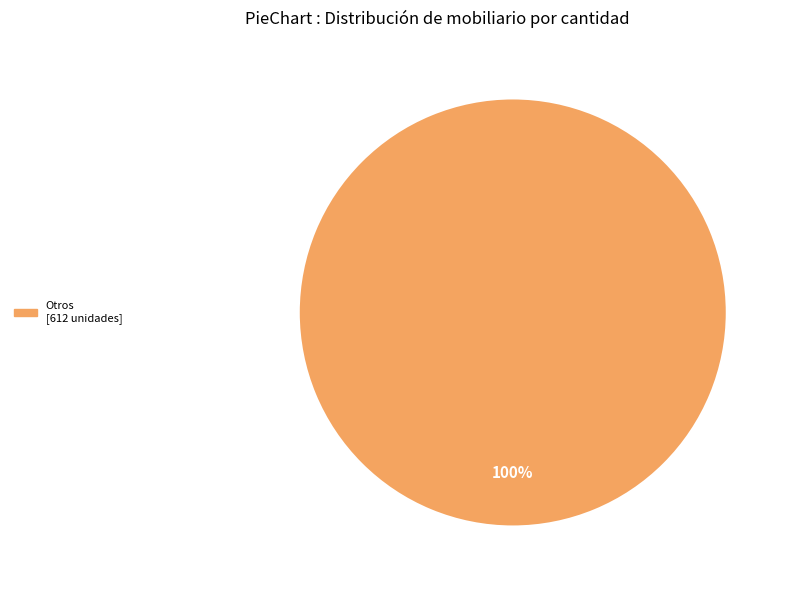

Is there any slice that represents more than half of the pie?

Yes